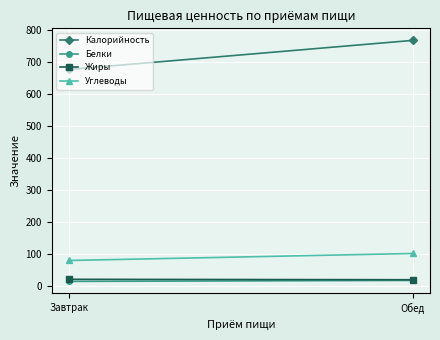

Which category has the highest value across all series?

Обед